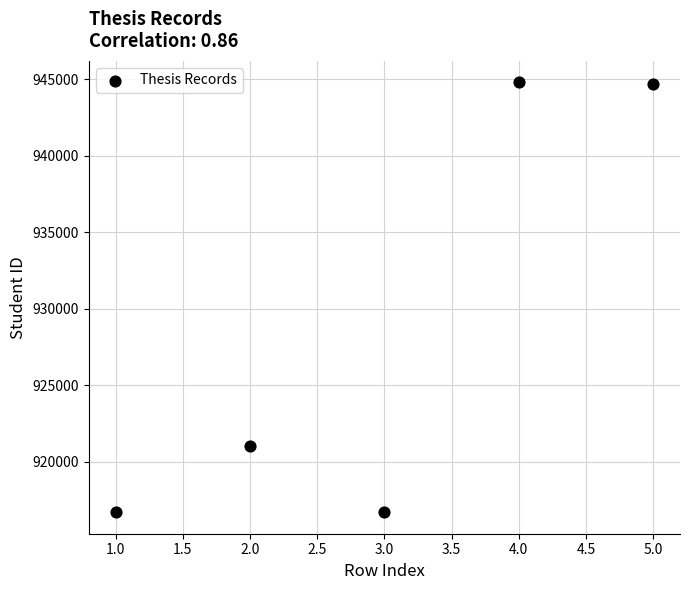

What is the average X value?

3